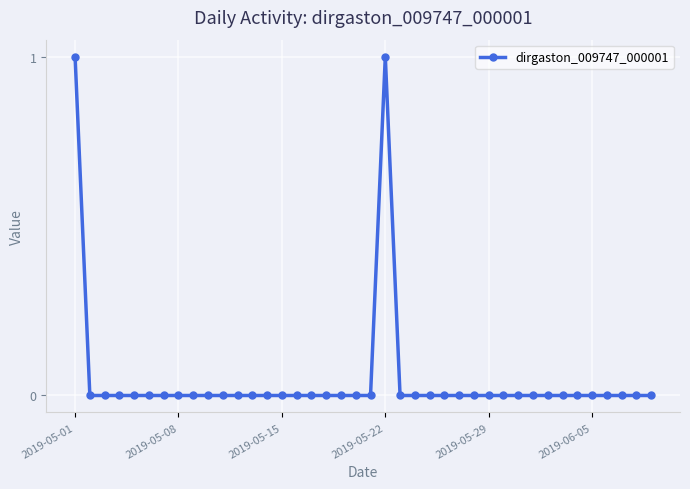

True or false: the data shows 0 at 2019-05-08.

True